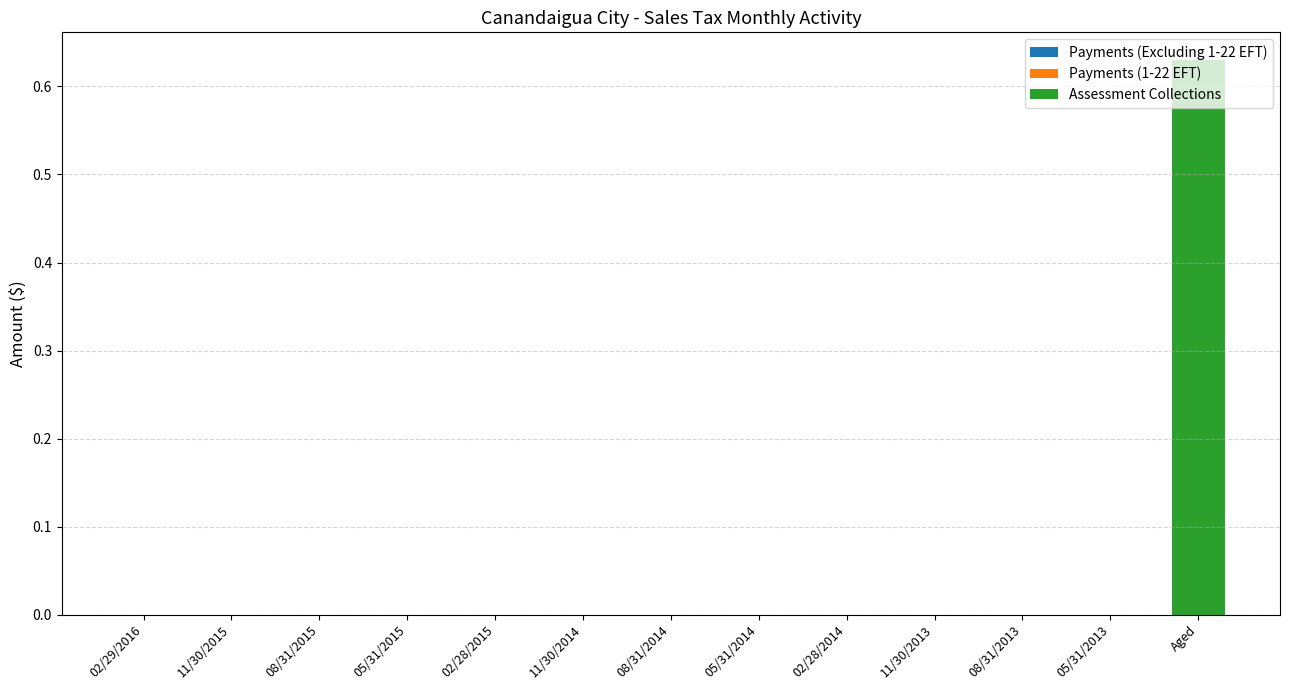

Which category has the highest value across all series?

Aged